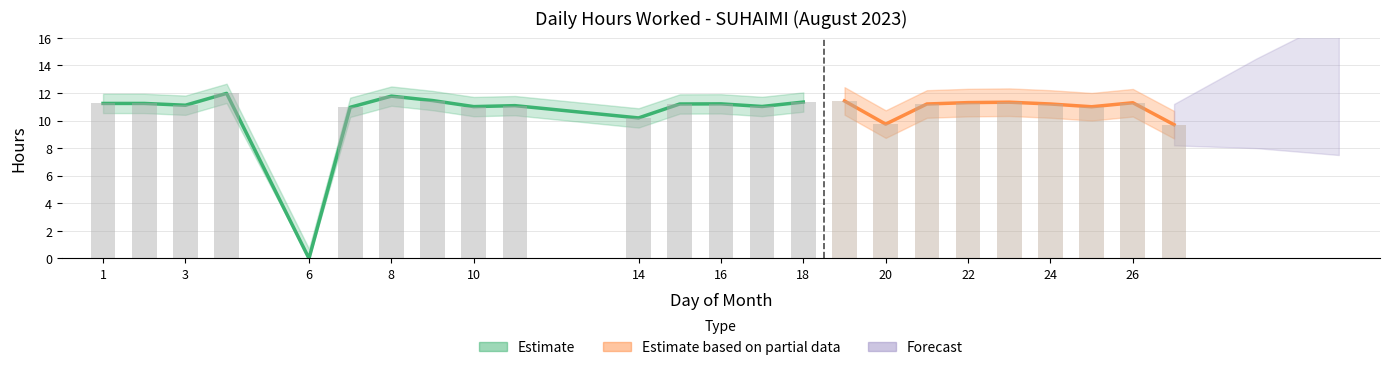

The value at 18 is 5.7. True or false?

False